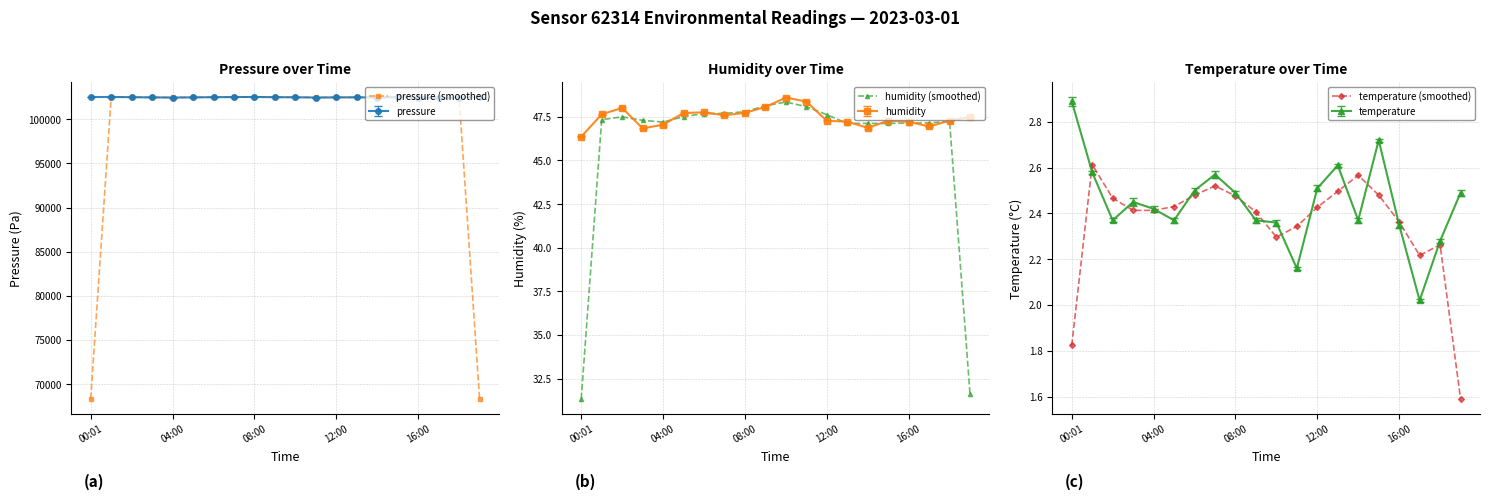

True or false: humidity (smoothed) has a value of 54.7 at 00:01.

False